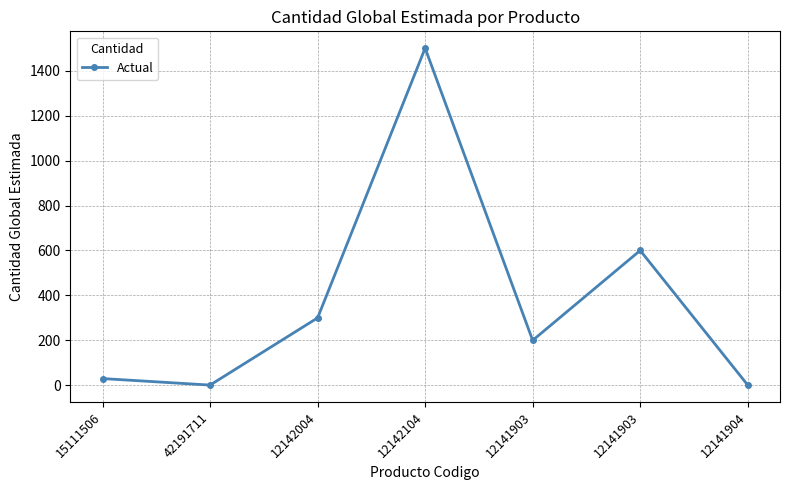

How many data points does each series have?

7